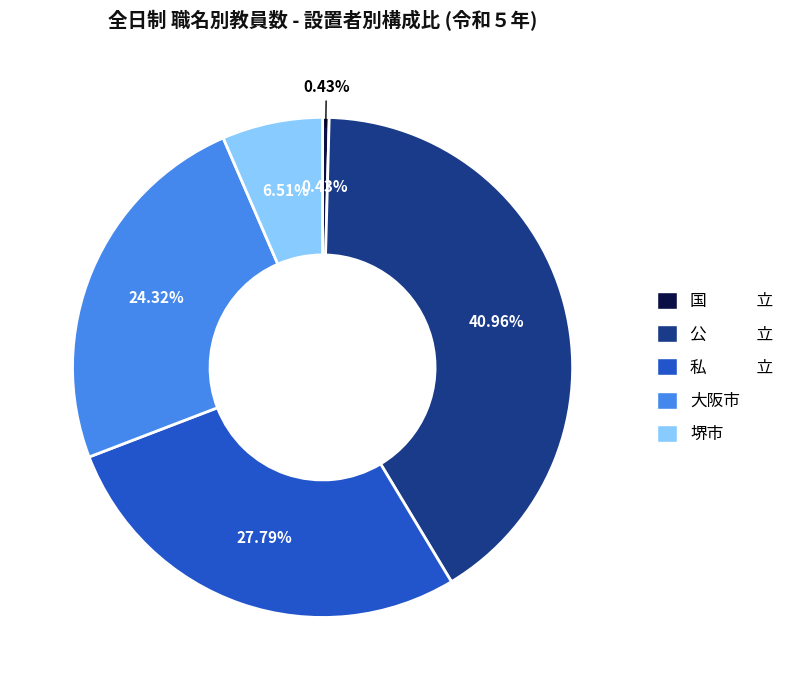

Which has a higher value, 公　　　立 or 大阪市?

公　　　立